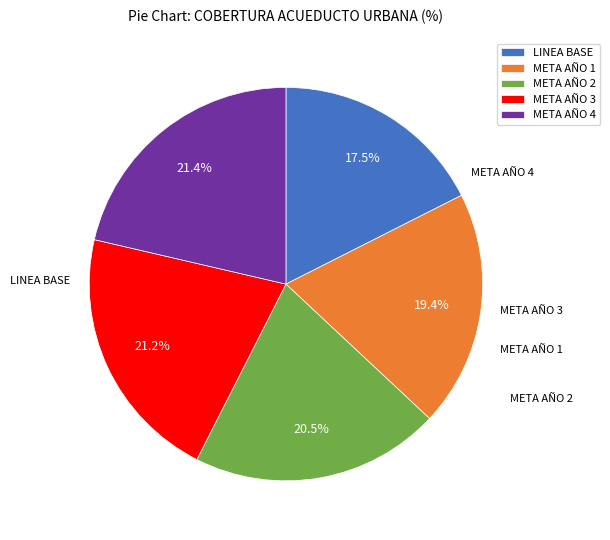

Is there a majority slice in this chart?

No